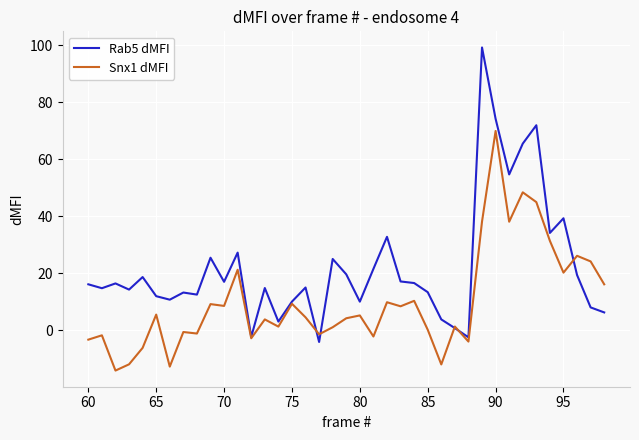

What is the minimum value for Rab5 dMFI?

-4.0